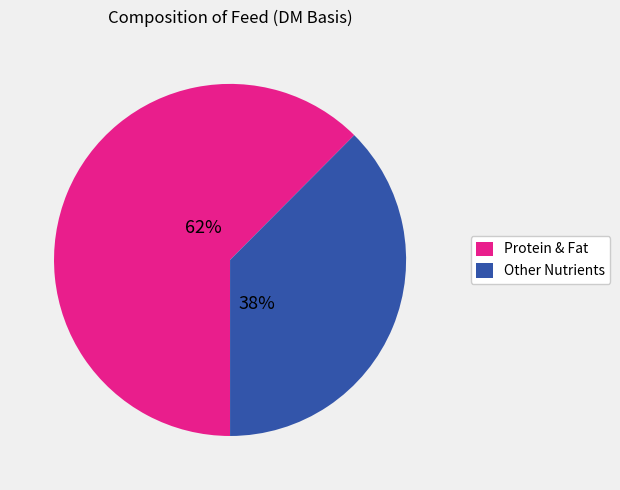

How many slices are in this pie chart?

2